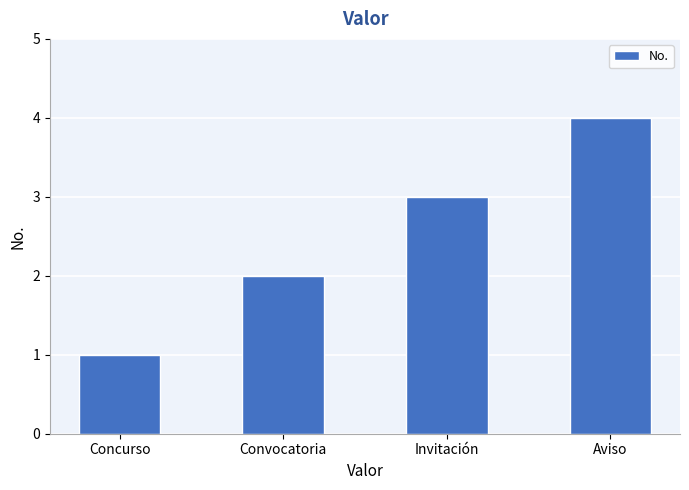

What is the maximum value shown in the chart?

4